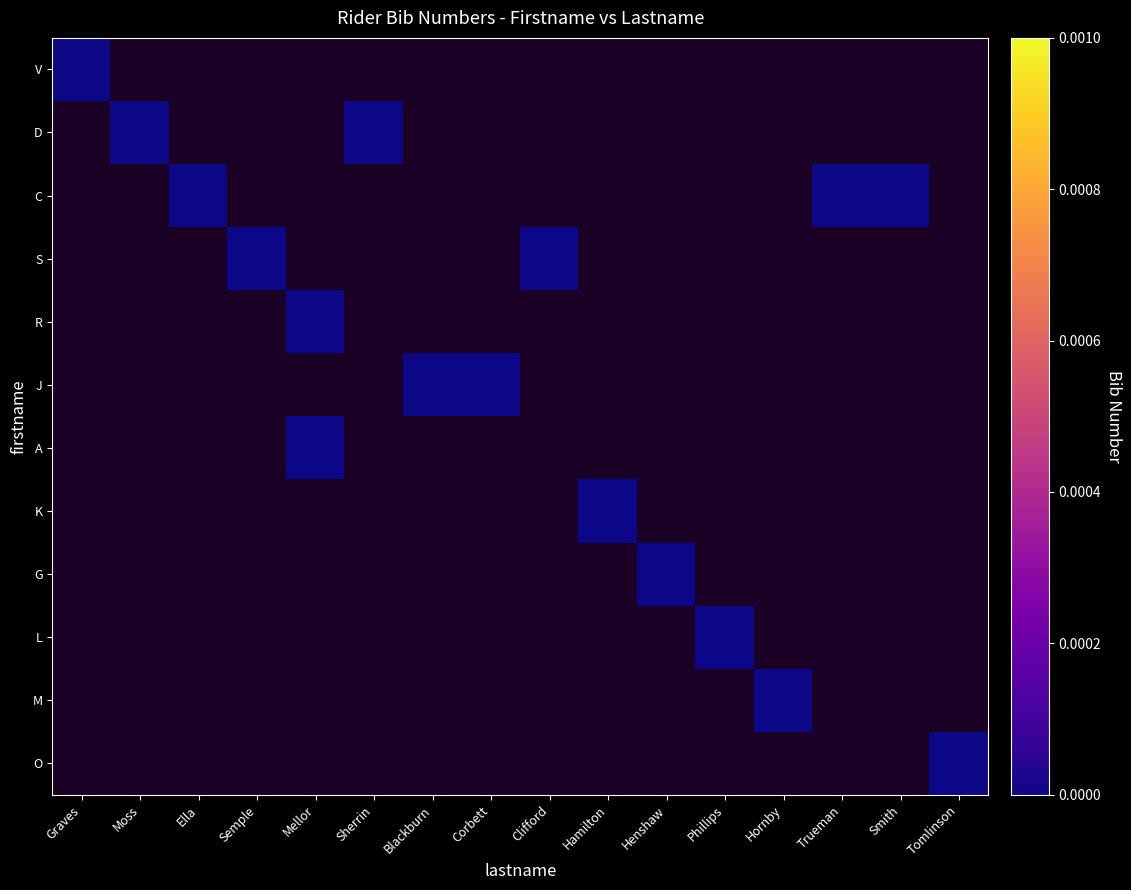

Reading left to right, extract all data points from this chart.

V: Graves=0	Moss=-1	Ella=-1	Semple=-1	Mellor=-1	Sherrin=-1	Blackburn=-1	Corbett=-1	Clifford=-1	Hamilton=-1	Henshaw=-1	Phillips=-1	Hornby=-1	Trueman=-1	Smith=-1	Tomlinson=-1
D: Graves=-1	Moss=0	Ella=-1	Semple=-1	Mellor=-1	Sherrin=0	Blackburn=-1	Corbett=-1	Clifford=-1	Hamilton=-1	Henshaw=-1	Phillips=-1	Hornby=-1	Trueman=-1	Smith=-1	Tomlinson=-1
C: Graves=-1	Moss=-1	Ella=0	Semple=-1	Mellor=-1	Sherrin=-1	Blackburn=-1	Corbett=-1	Clifford=-1	Hamilton=-1	Henshaw=-1	Phillips=-1	Hornby=-1	Trueman=0	Smith=0	Tomlinson=-1
S: Graves=-1	Moss=-1	Ella=-1	Semple=0	Mellor=-1	Sherrin=-1	Blackburn=-1	Corbett=-1	Clifford=0	Hamilton=-1	Henshaw=-1	Phillips=-1	Hornby=-1	Trueman=-1	Smith=-1	Tomlinson=-1
R: Graves=-1	Moss=-1	Ella=-1	Semple=-1	Mellor=0	Sherrin=-1	Blackburn=-1	Corbett=-1	Clifford=-1	Hamilton=-1	Henshaw=-1	Phillips=-1	Hornby=-1	Trueman=-1	Smith=-1	Tomlinson=-1
J: Graves=-1	Moss=-1	Ella=-1	Semple=-1	Mellor=-1	Sherrin=-1	Blackburn=0	Corbett=0	Clifford=-1	Hamilton=-1	Henshaw=-1	Phillips=-1	Hornby=-1	Trueman=-1	Smith=-1	Tomlinson=-1
A: Graves=-1	Moss=-1	Ella=-1	Semple=-1	Mellor=0	Sherrin=-1	Blackburn=-1	Corbett=-1	Clifford=-1	Hamilton=-1	Henshaw=-1	Phillips=-1	Hornby=-1	Trueman=-1	Smith=-1	Tomlinson=-1
K: Graves=-1	Moss=-1	Ella=-1	Semple=-1	Mellor=-1	Sherrin=-1	Blackburn=-1	Corbett=-1	Clifford=-1	Hamilton=0	Henshaw=-1	Phillips=-1	Hornby=-1	Trueman=-1	Smith=-1	Tomlinson=-1
G: Graves=-1	Moss=-1	Ella=-1	Semple=-1	Mellor=-1	Sherrin=-1	Blackburn=-1	Corbett=-1	Clifford=-1	Hamilton=-1	Henshaw=0	Phillips=-1	Hornby=-1	Trueman=-1	Smith=-1	Tomlinson=-1
L: Graves=-1	Moss=-1	Ella=-1	Semple=-1	Mellor=-1	Sherrin=-1	Blackburn=-1	Corbett=-1	Clifford=-1	Hamilton=-1	Henshaw=-1	Phillips=0	Hornby=-1	Trueman=-1	Smith=-1	Tomlinson=-1
M: Graves=-1	Moss=-1	Ella=-1	Semple=-1	Mellor=-1	Sherrin=-1	Blackburn=-1	Corbett=-1	Clifford=-1	Hamilton=-1	Henshaw=-1	Phillips=-1	Hornby=0	Trueman=-1	Smith=-1	Tomlinson=-1
O: Graves=-1	Moss=-1	Ella=-1	Semple=-1	Mellor=-1	Sherrin=-1	Blackburn=-1	Corbett=-1	Clifford=-1	Hamilton=-1	Henshaw=-1	Phillips=-1	Hornby=-1	Trueman=-1	Smith=-1	Tomlinson=0